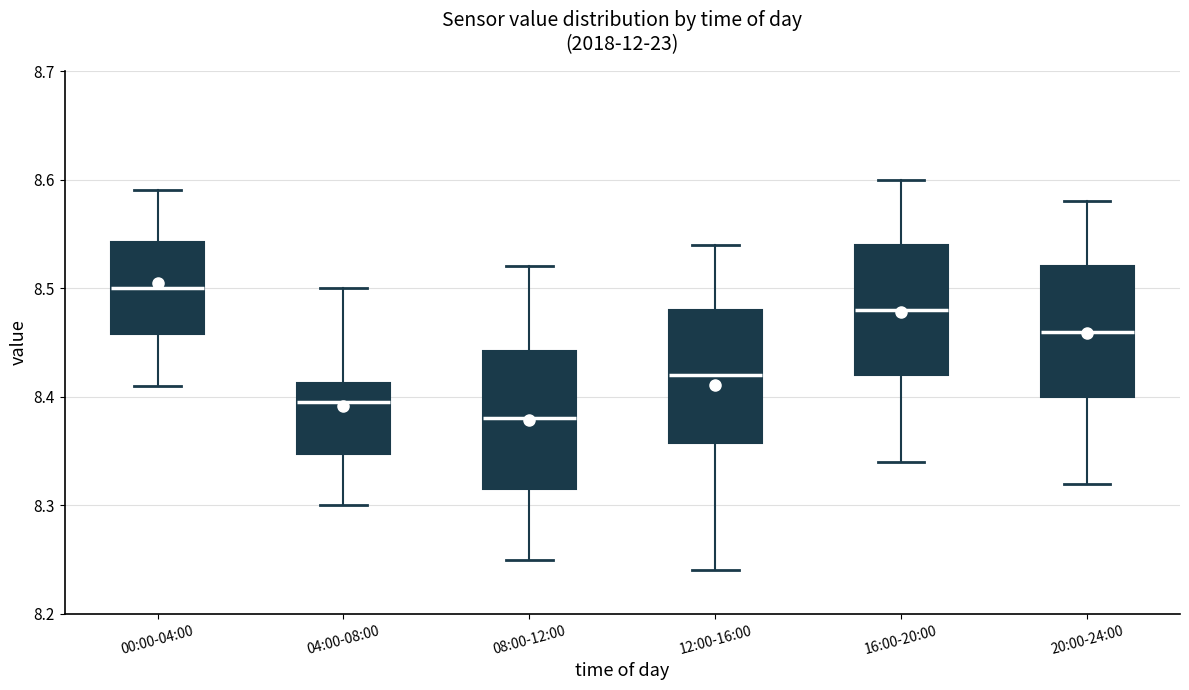

Reading left to right, transcribe this box plot: for each box, give where its median line is, the range the box spans, and where its two whiskers end, as read against the y-axis. The values are not printed on the chart, so give them approximately, as read against the axis.

00:00-04:00: median 8.50, box 8.46 to 8.54, whiskers 8.41 to 8.59
04:00-08:00: median 8.40, box 8.35 to 8.41, whiskers 8.30 to 8.50
08:00-12:00: median 8.38, box 8.32 to 8.44, whiskers 8.25 to 8.52
12:00-16:00: median 8.42, box 8.36 to 8.48, whiskers 8.24 to 8.54
16:00-20:00: median 8.48, box 8.42 to 8.54, whiskers 8.34 to 8.60
20:00-24:00: median 8.46, box 8.40 to 8.52, whiskers 8.32 to 8.58